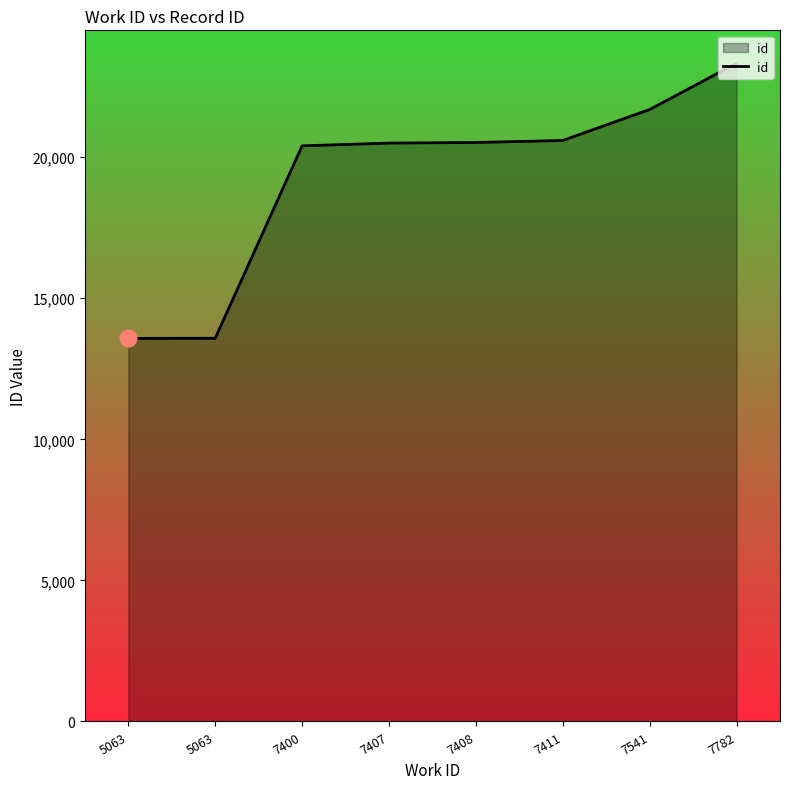

How many values are below 20520?

4